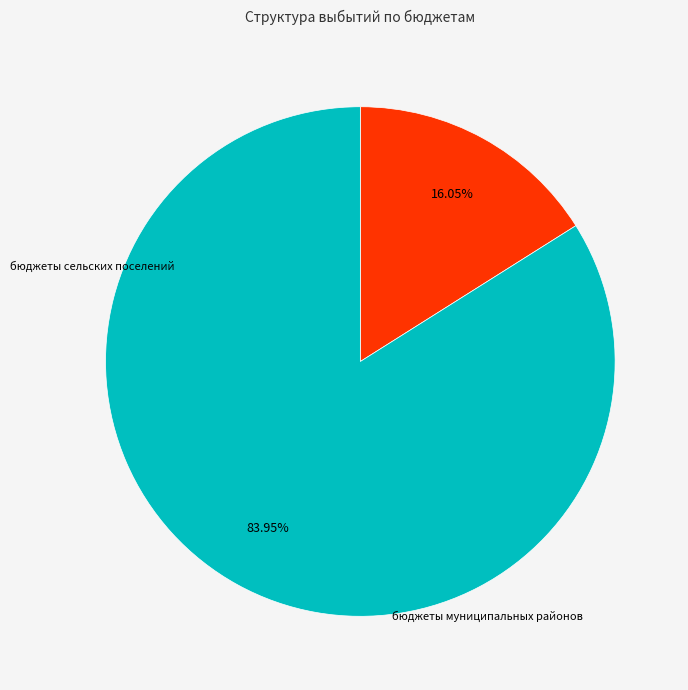

Does any single category account for the majority?

Yes